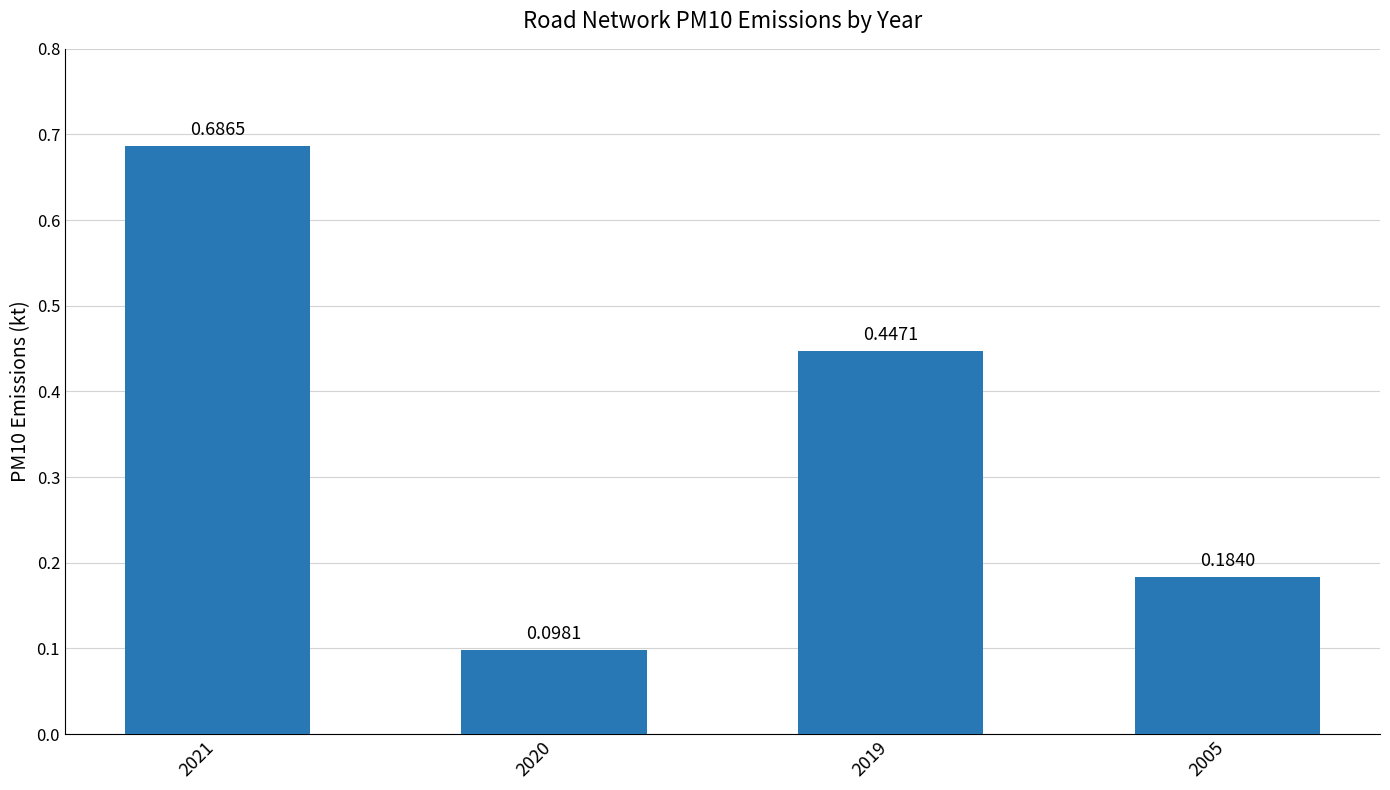

Count the number of categories in the chart.

4